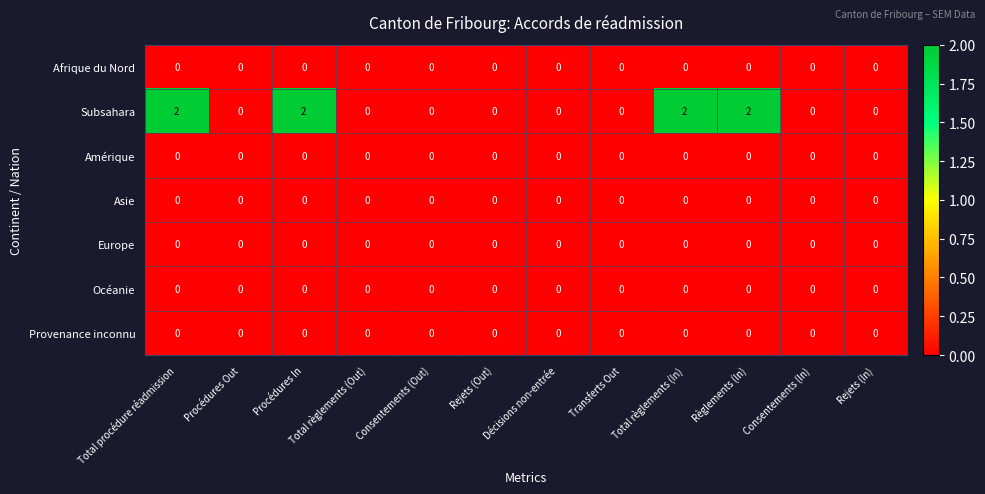

Between Total procédure réadmission and Rejets (In), which series saw the biggest shift?

Subsahara